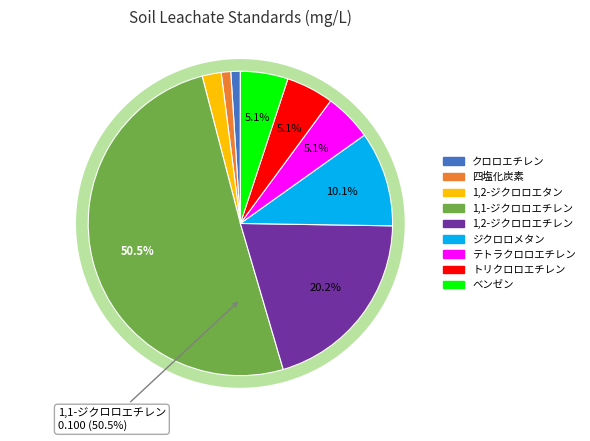

Which category accounts for the majority?

1,1-ジクロロエチレン